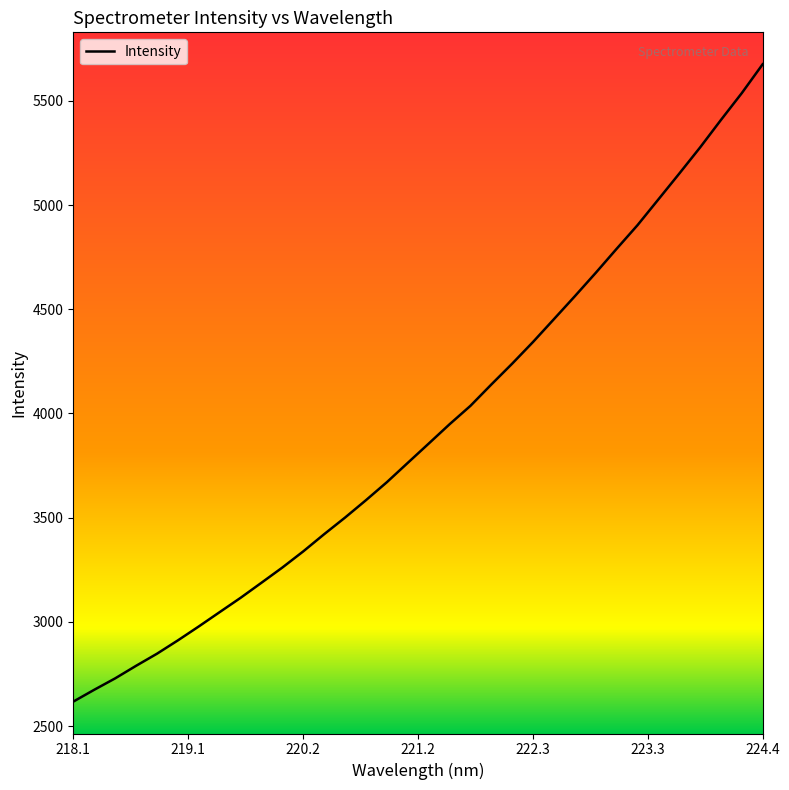

What is the difference between the maximum and minimum values?

3058.2